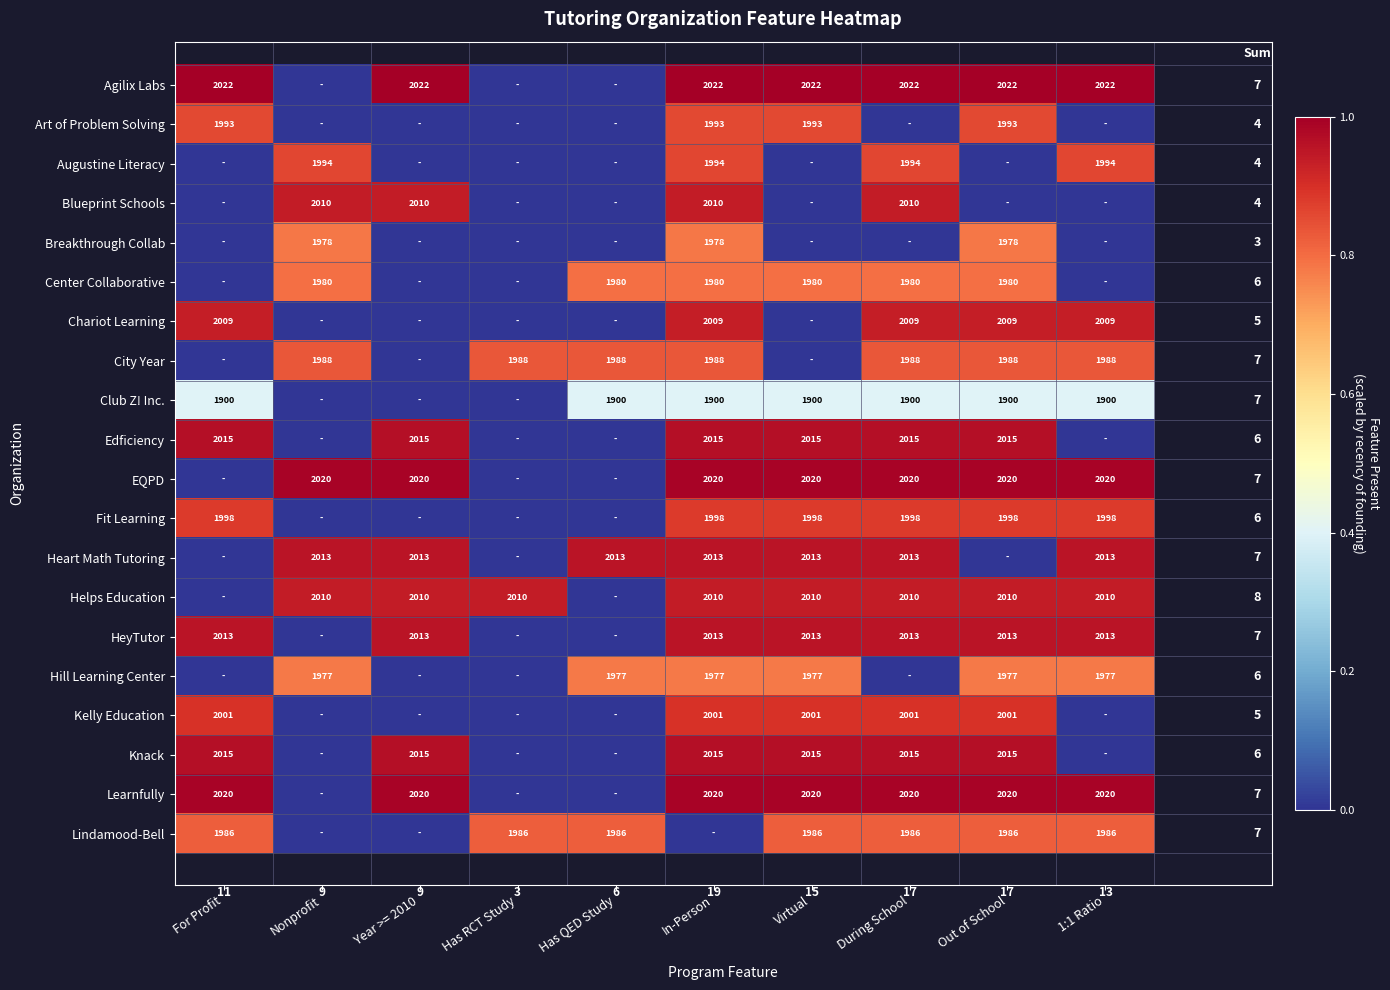

At how many categories does at least one series exceed 0?

10